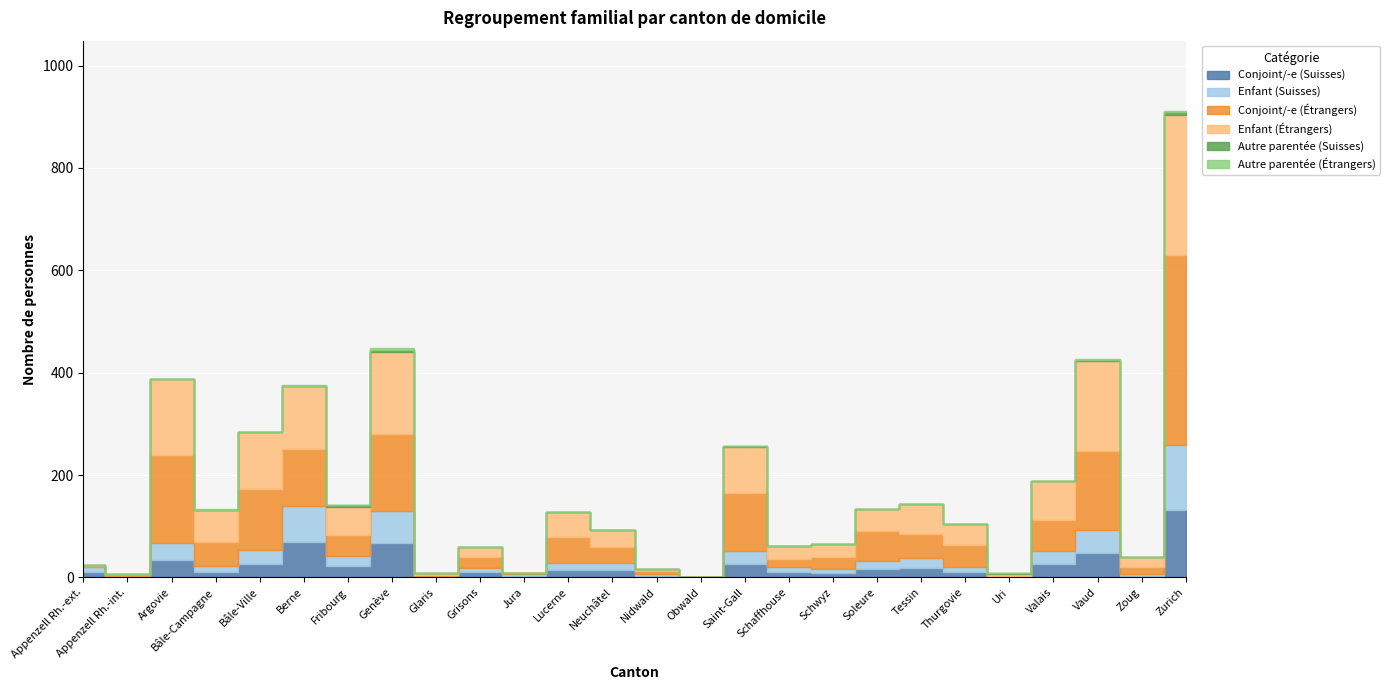

True or false: Autre parentée (Étrangers) has more than 0 points higher than both neighbors.

True